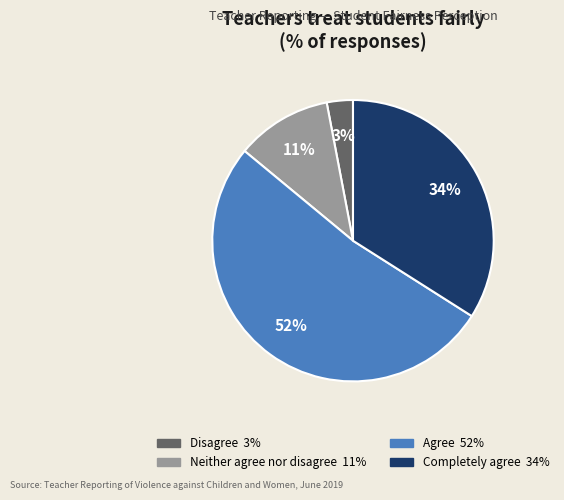

To the nearest percent, what is the difference between the largest and smallest slice percentages?

49%